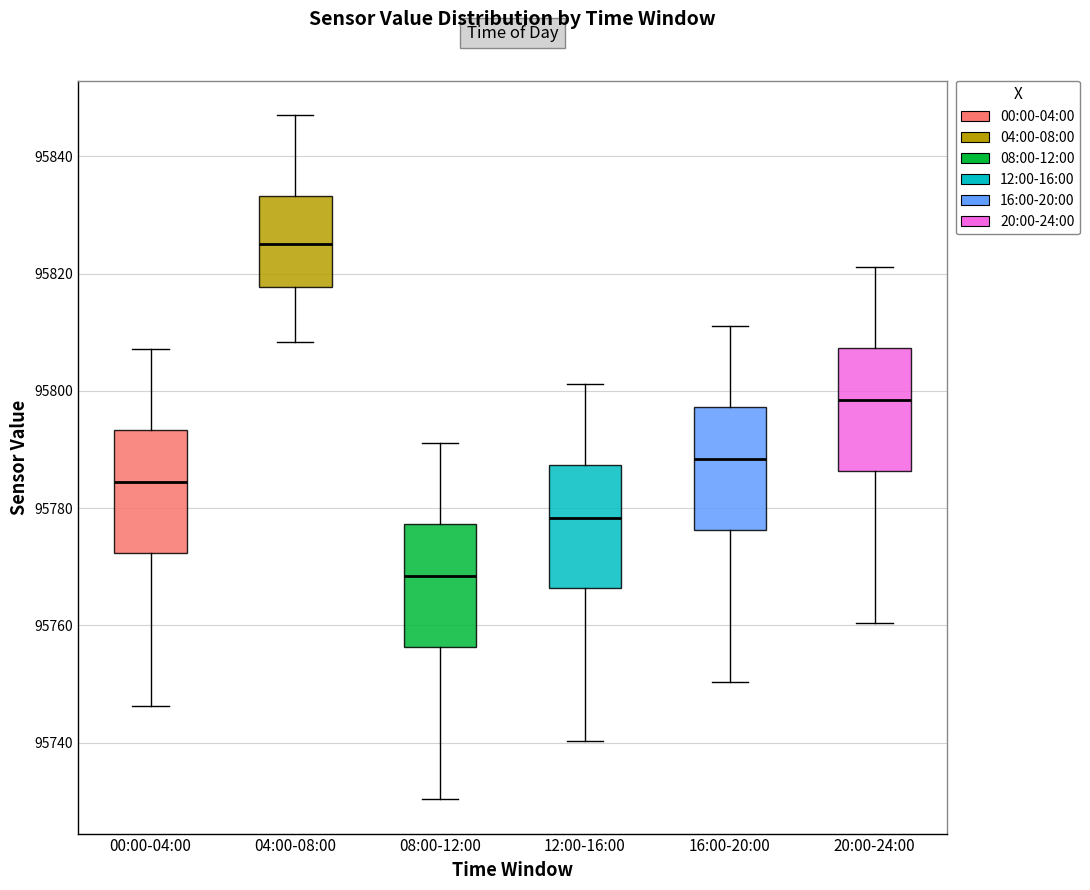

Which box's median line is the highest?

04:00-08:00